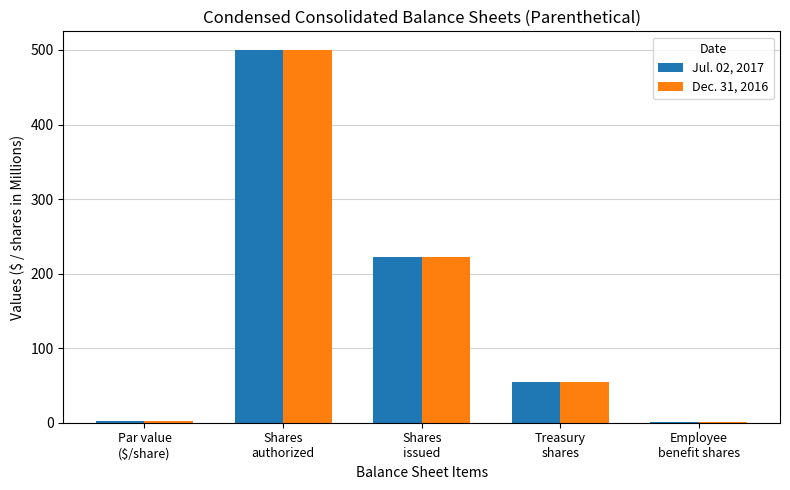

What is the sum of all Dec. 31, 2016 values?

779.8